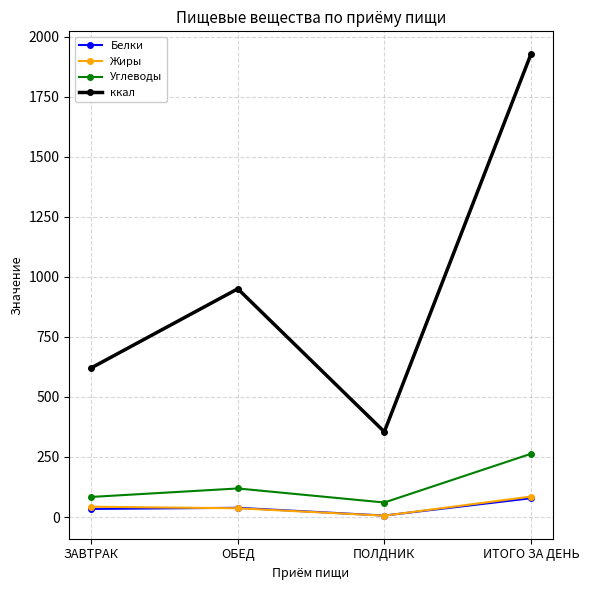

At which label is Углеводы closest to 161?

ОБЕД